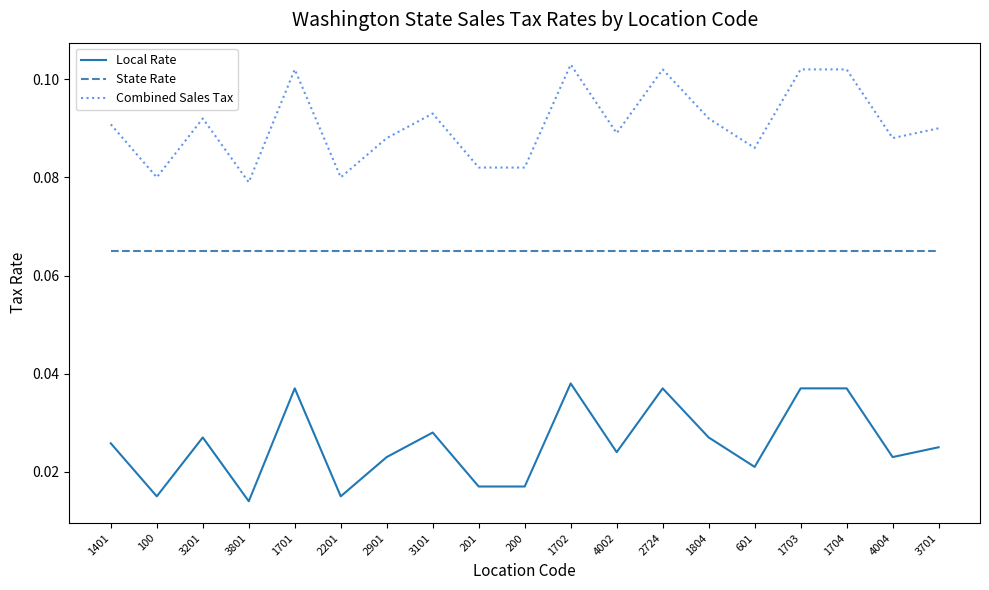

The State Rate series shows 0.0 at 1703. True or false?

False